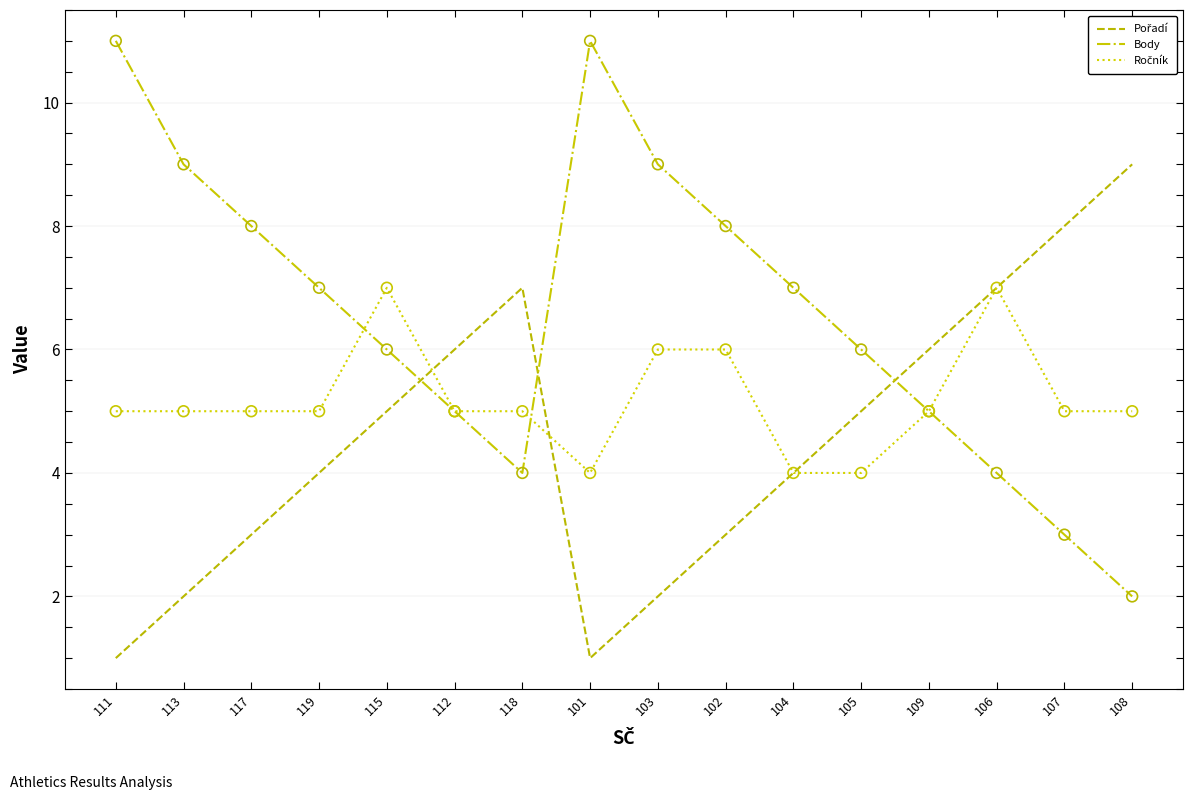

At how many categories does at least one series exceed 10?

2